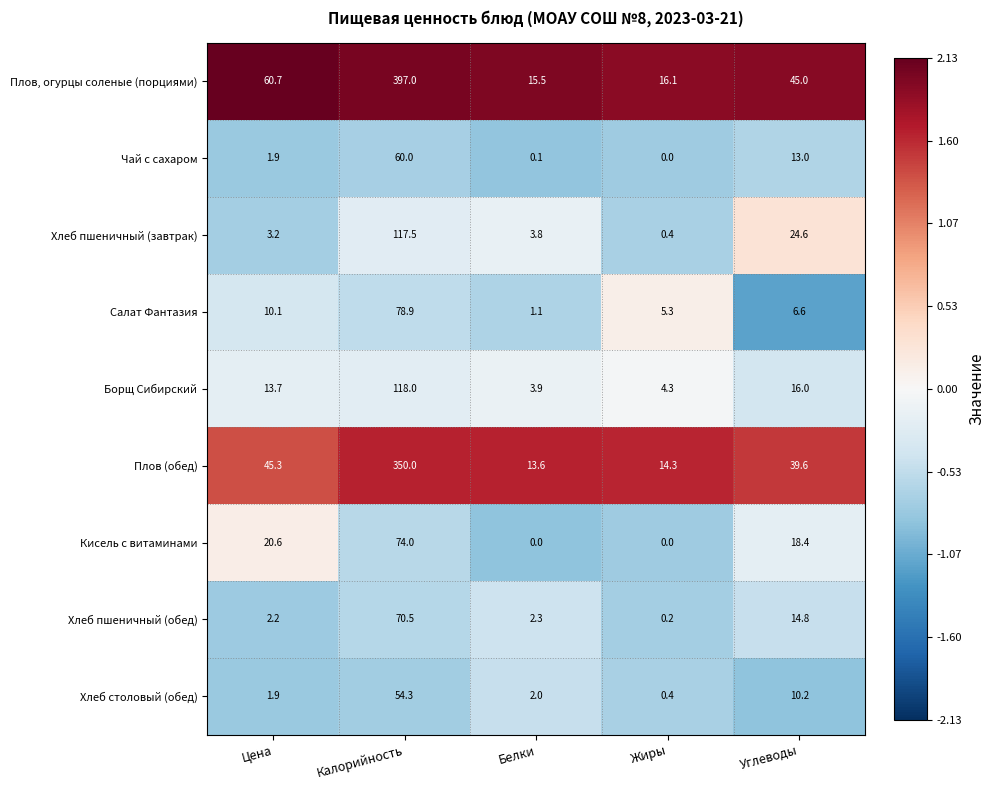

What is the spread (max minus min) of values at Цена?

58.8